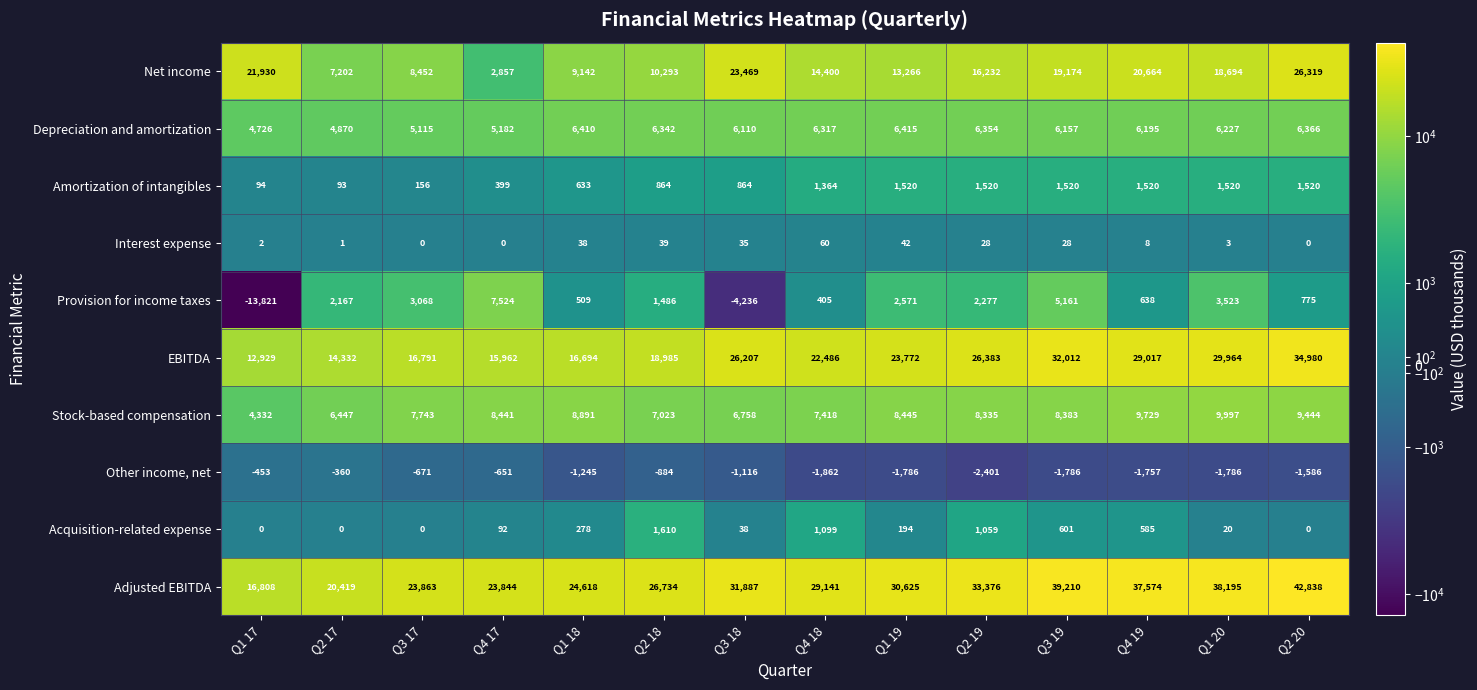

At which label is Depreciation and amortization closest to 5570?

Q4 17